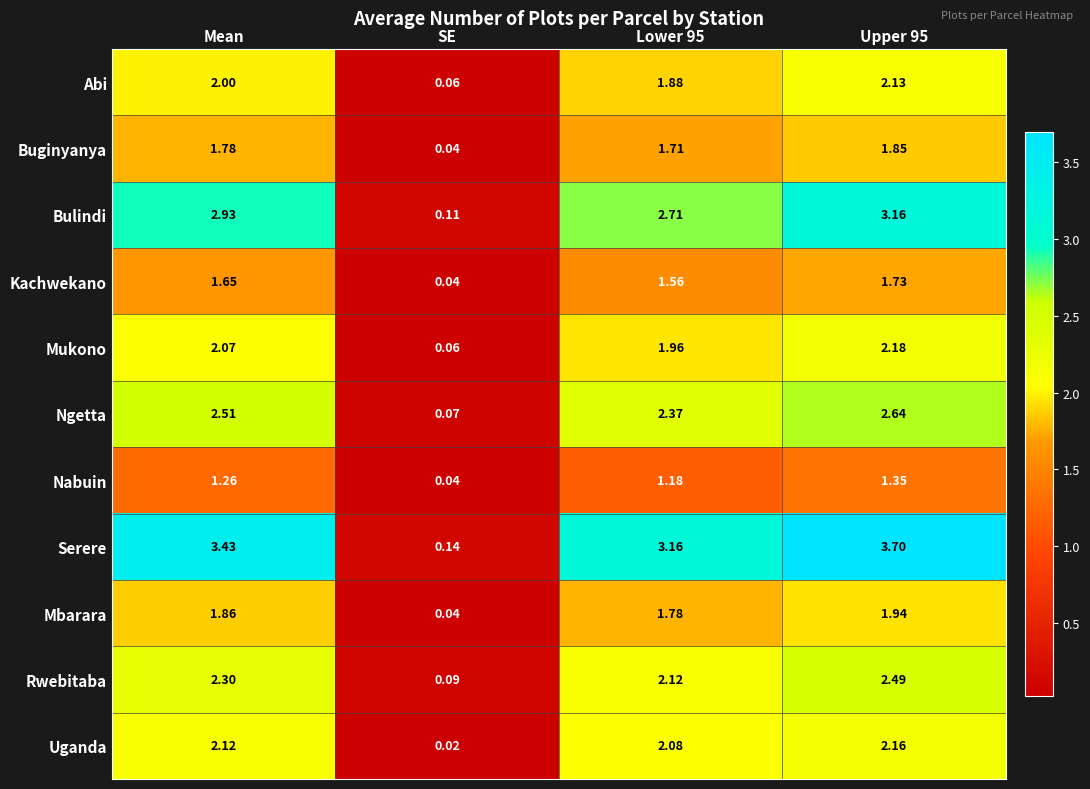

List the series in order of their peak value, highest first.

Serere, Bulindi, Ngetta, Rwebitaba, Mukono, Uganda, Abi, Mbarara, Buginyanya, Kachwekano, Nabuin